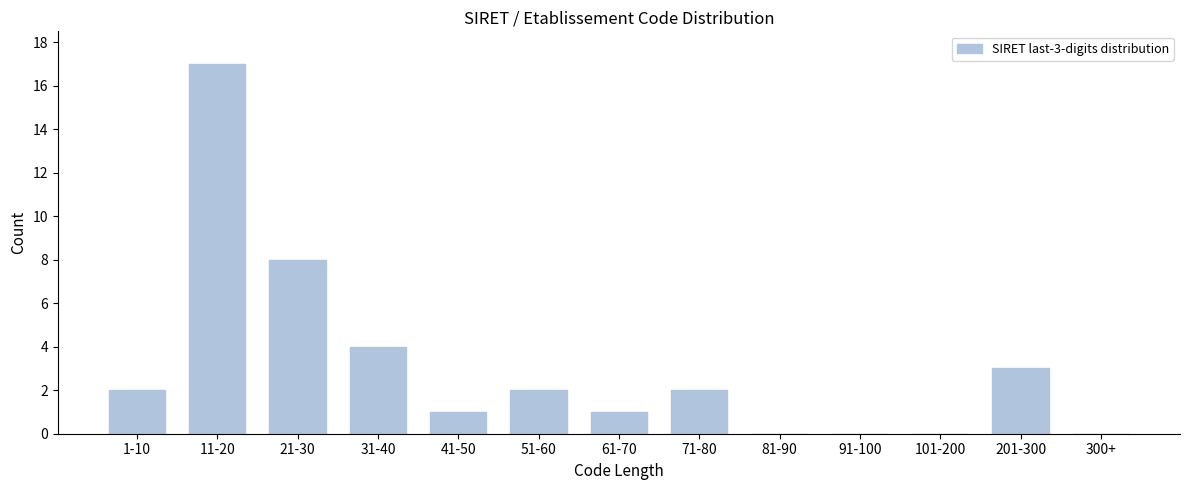

Reading left to right, extract all data points from this chart.

1-10=2	11-20=17	21-30=8	31-40=4	41-50=1	51-60=2	61-70=1	71-80=2	81-90=0	91-100=0	101-200=0	201-300=3	300+=0